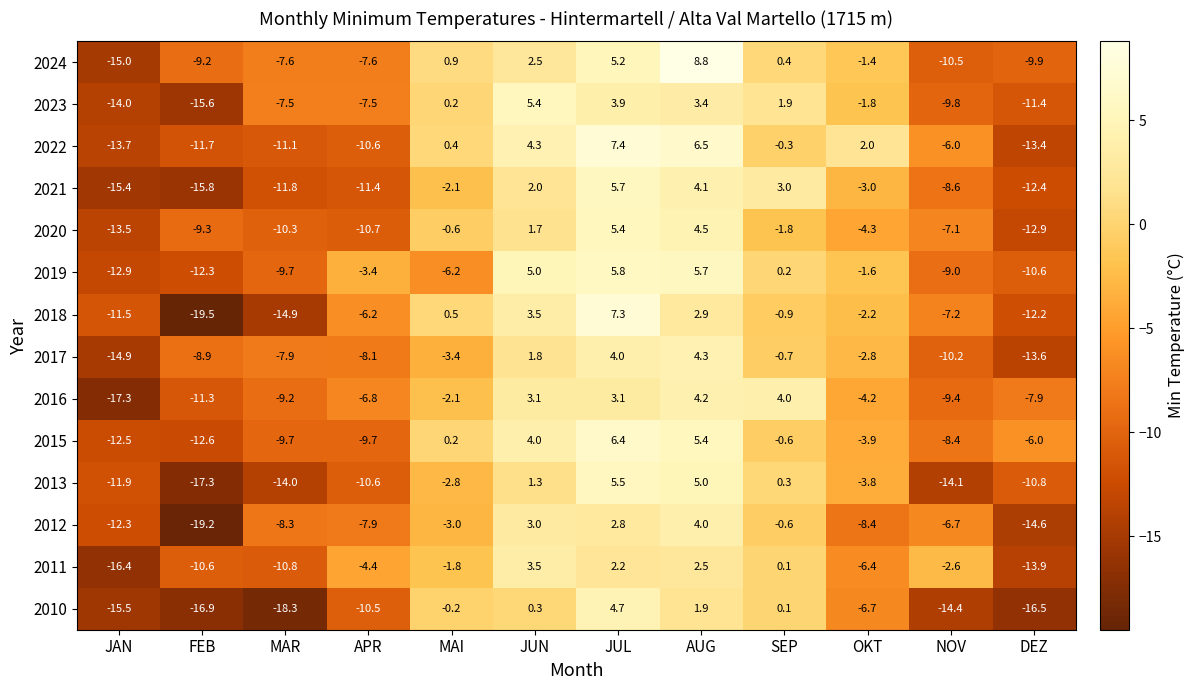

Rank the series at OKT from highest to lowest value.

2022, 2024, 2019, 2023, 2018, 2017, 2021, 2013, 2015, 2016, 2020, 2011, 2010, 2012